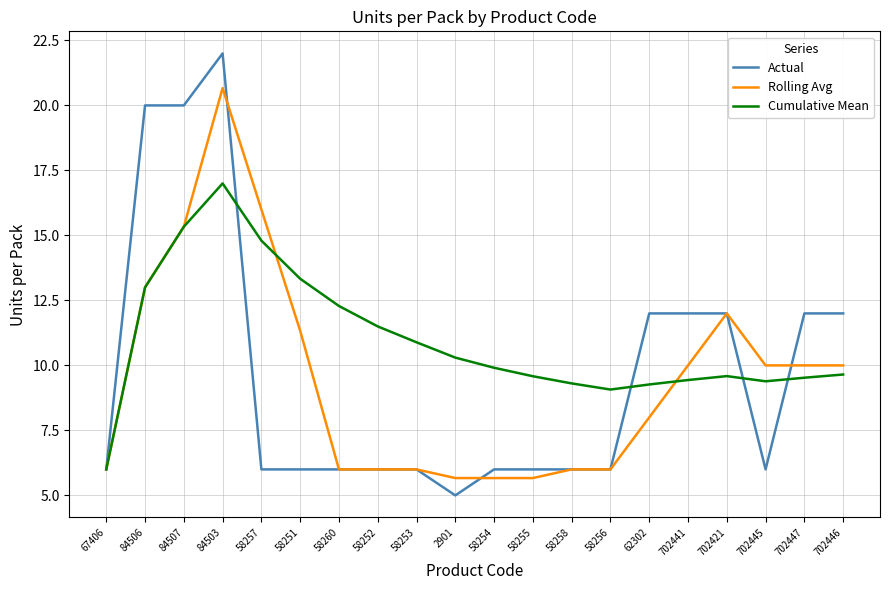

At which category is the sum across all series the highest?

84503